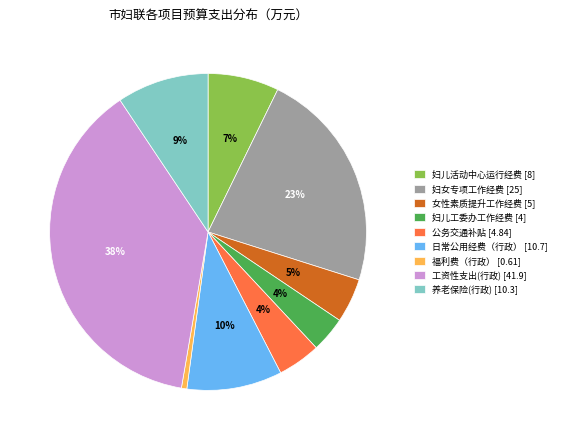

To the nearest percent, what percentage of the pie is 工资性支出(行政)?

38%